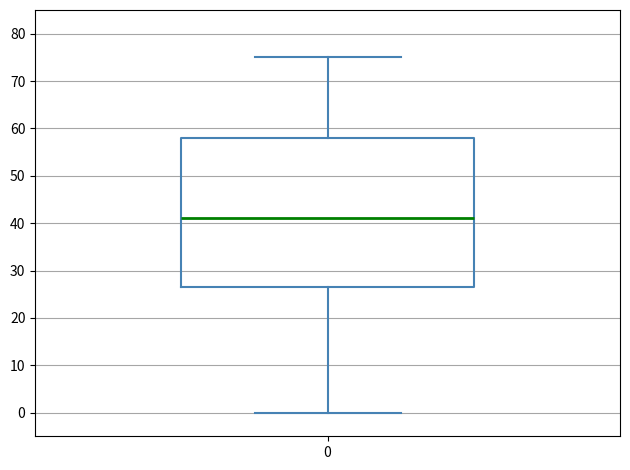

Read this box plot against the y-axis: the position of the median line, the range covered by the box, and the ends of both whiskers. The values are not printed on the chart, so give them approximately, as read against the axis.

median 41, box 27 to 58, whiskers 0 to 75